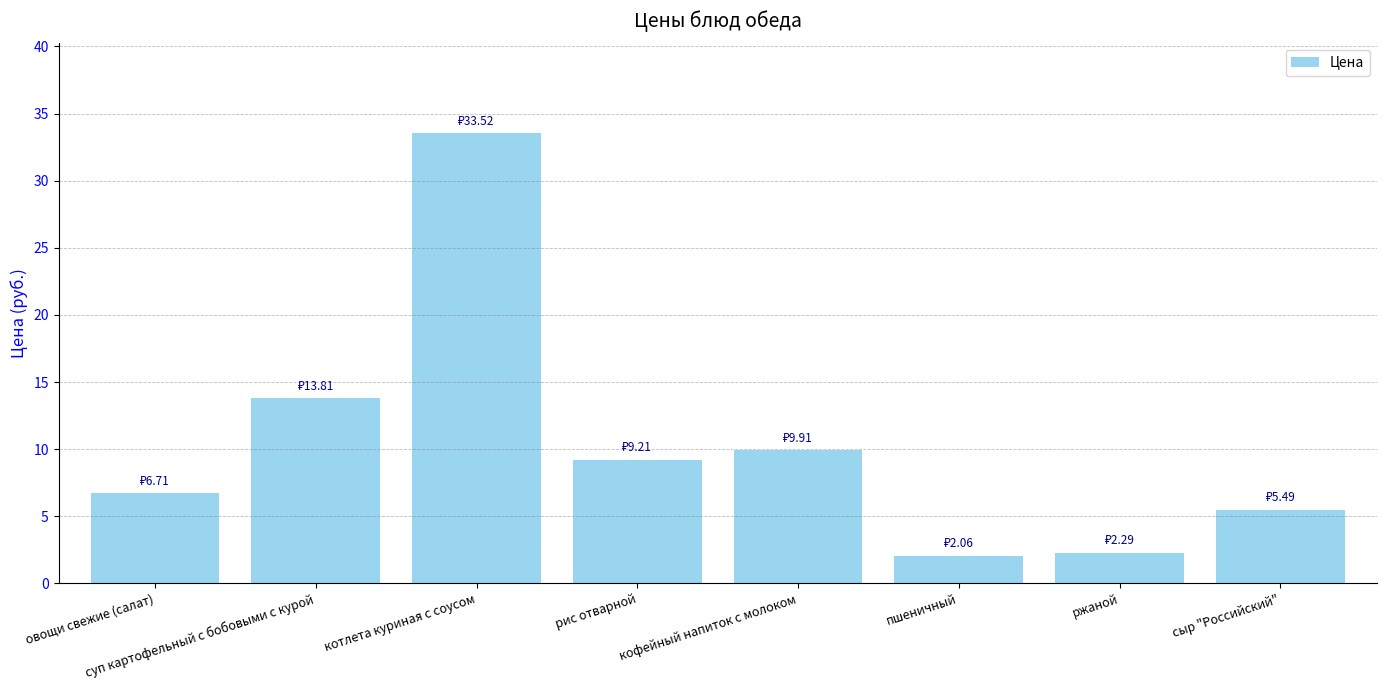

Approximately how many times larger is the value at суп картофельный с бобовыми с курой compared to рис отварной?

1.5